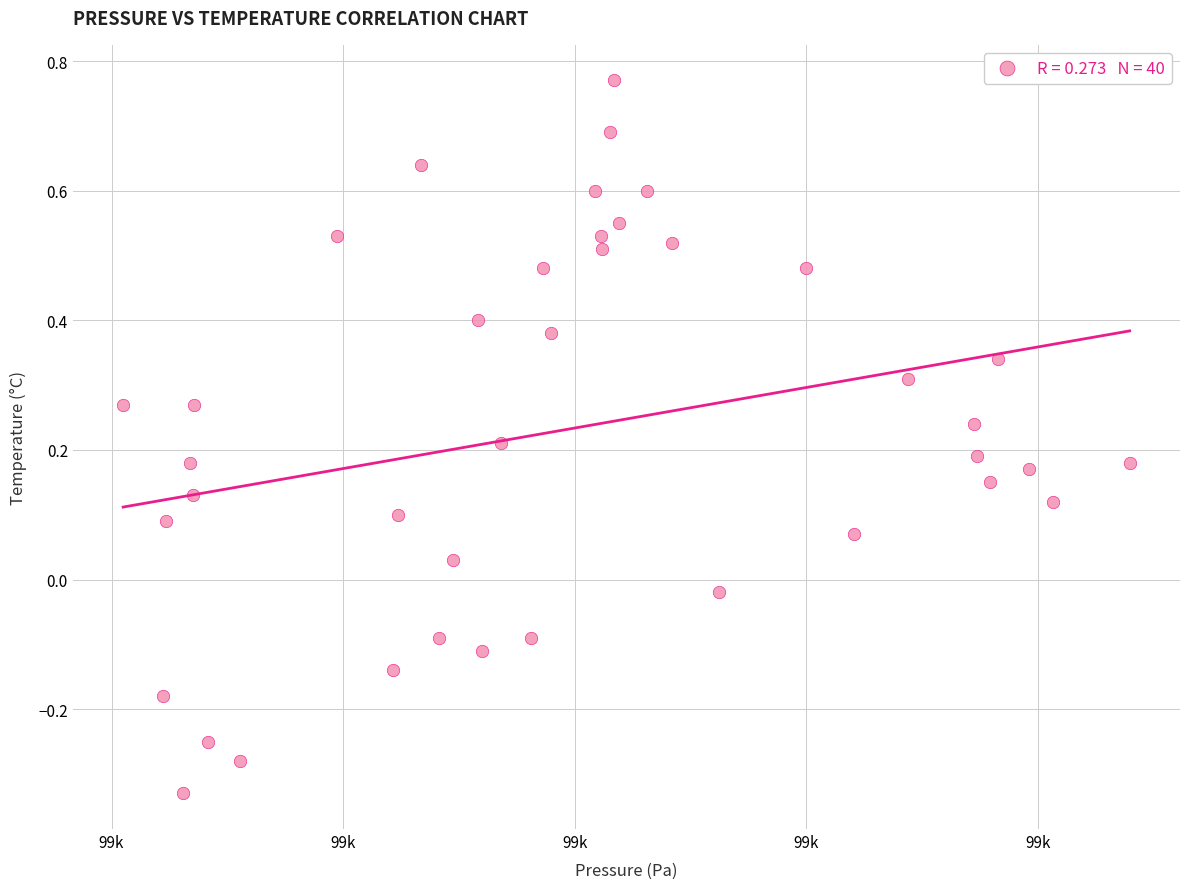

What is the range of X values (max minus min)?

86.9